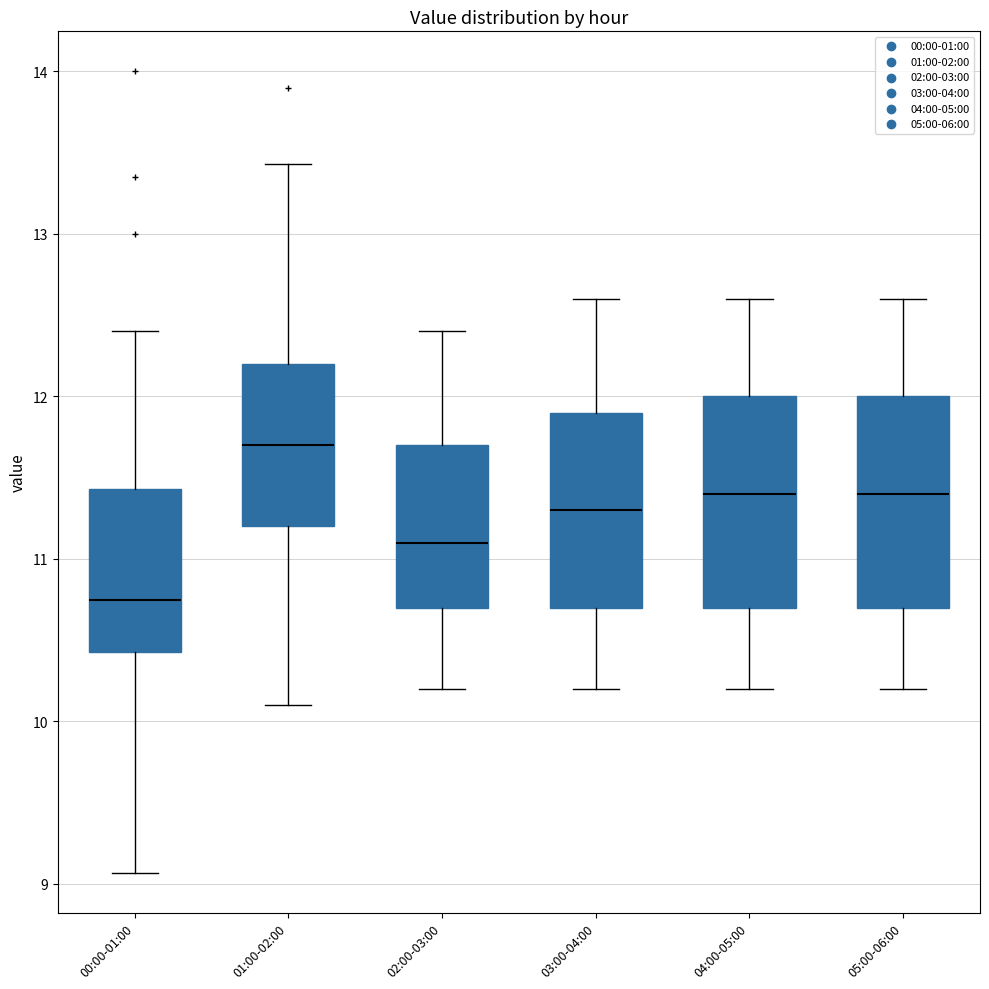

Reading left to right, transcribe this box plot: for each box, give where its median line is, the range the box spans, and where its two whiskers end, as read against the y-axis. The values are not printed on the chart, so give them approximately, as read against the axis.

00:00-01:00: median 10.8, box 10.4 to 11.4, whiskers 9.1 to 12.4
01:00-02:00: median 11.7, box 11.2 to 12.2, whiskers 10.1 to 13.4
02:00-03:00: median 11.1, box 10.7 to 11.7, whiskers 10.2 to 12.4
03:00-04:00: median 11.3, box 10.7 to 11.9, whiskers 10.2 to 12.6
04:00-05:00: median 11.4, box 10.7 to 12.0, whiskers 10.2 to 12.6
05:00-06:00: median 11.4, box 10.7 to 12.0, whiskers 10.2 to 12.6